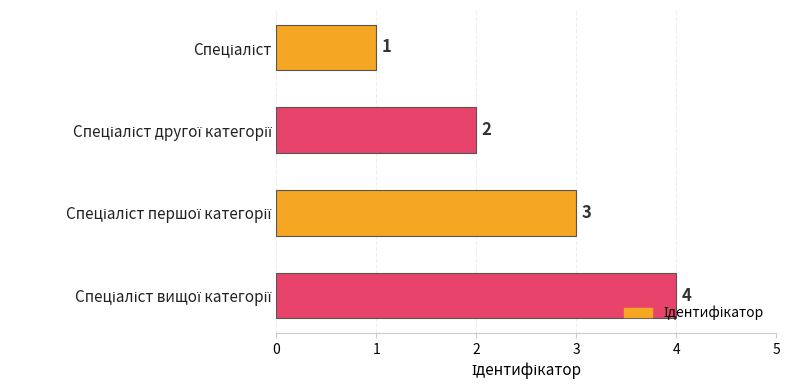

How many series are shown in this chart?

1